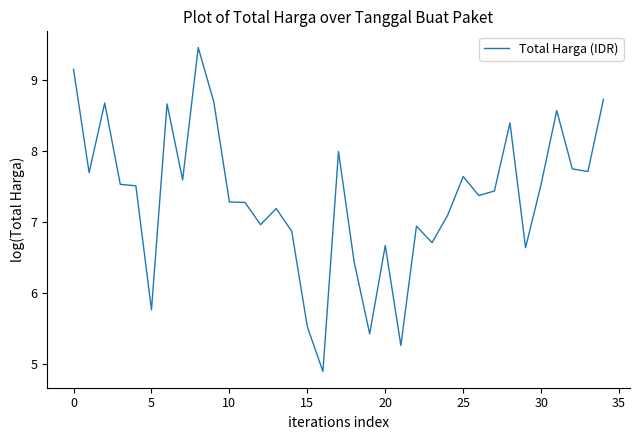

What is the maximum value shown in the chart?

9.5